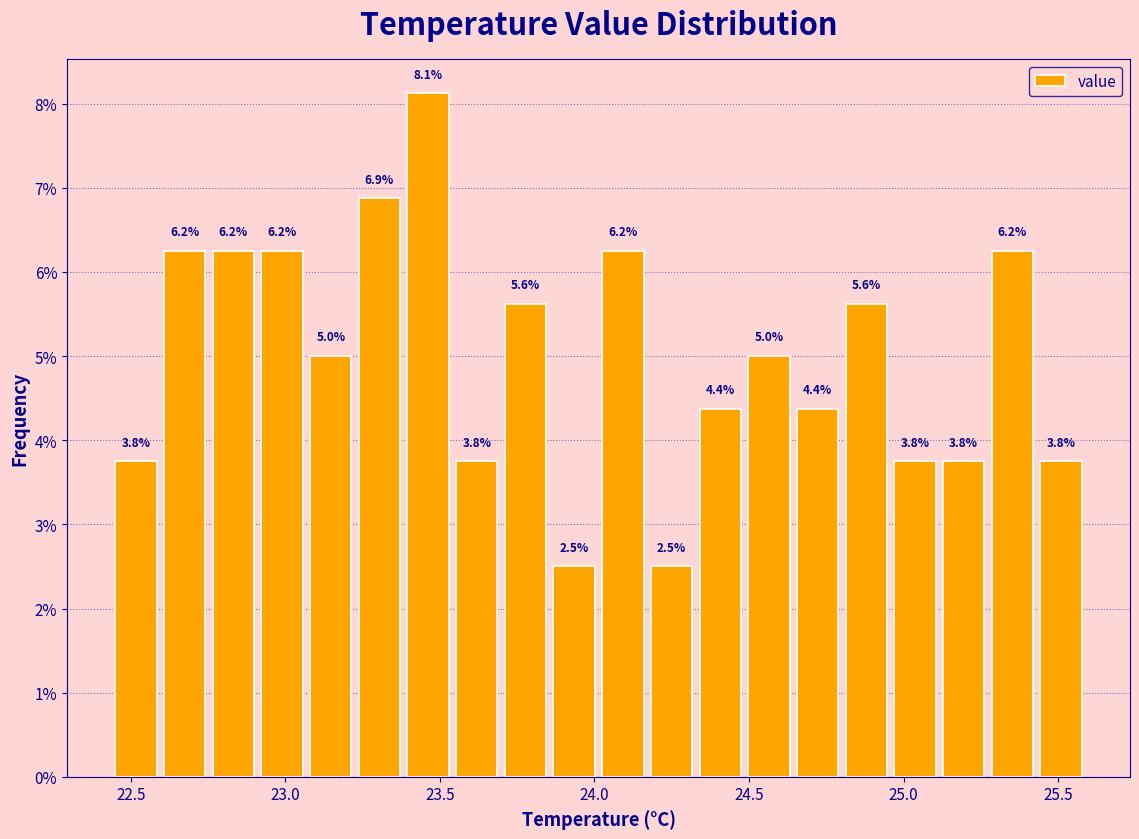

Read against the x-axis, roughly where is the centre of the tallest bar?

23.45